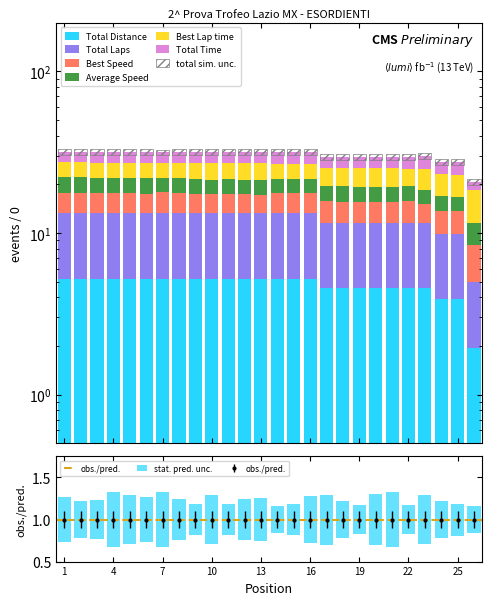

What is the total value across all series at 26?

20.6